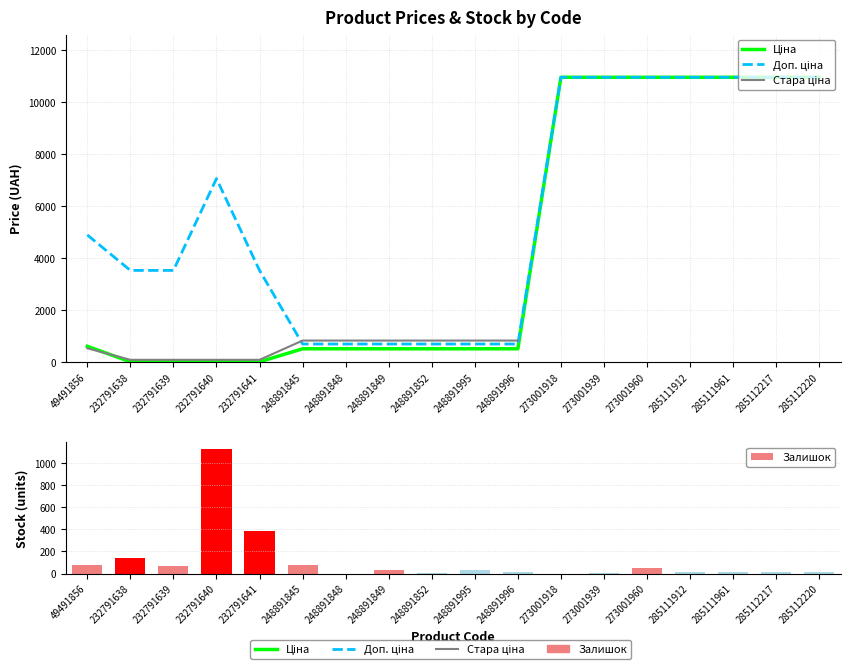

True or false: Ціна has a value of 3048.4 at 273001939.

False